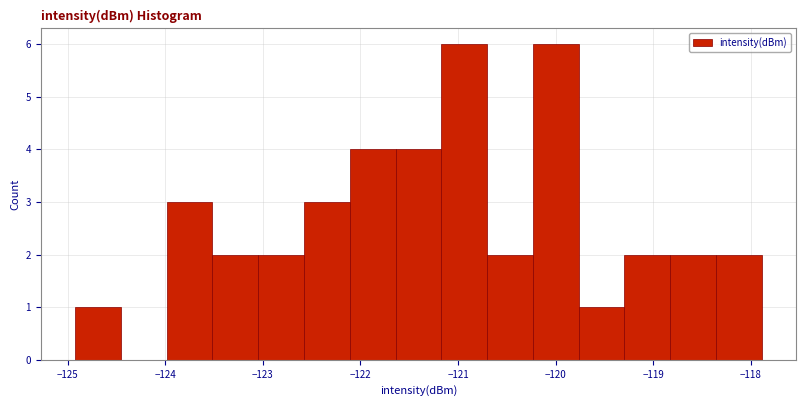

Reading left to right, list every bar in this chart as the range it spans on the x-axis followed by its height. Neither the bar edges nor the heights are printed on the chart, so give them approximately, as read against the axes.

-124.9 to -124.5: 1
-124.5 to -124.0: 0
-124.0 to -123.5: 3
-123.5 to -123.0: 2
-123.0 to -122.6: 2
-122.6 to -122.1: 3
-122.1 to -121.6: 4
-121.6 to -121.2: 4
-121.2 to -120.7: 6
-120.7 to -120.2: 2
-120.2 to -119.8: 6
-119.8 to -119.3: 1
-119.3 to -118.8: 2
-118.8 to -118.4: 2
-118.4 to -117.9: 2